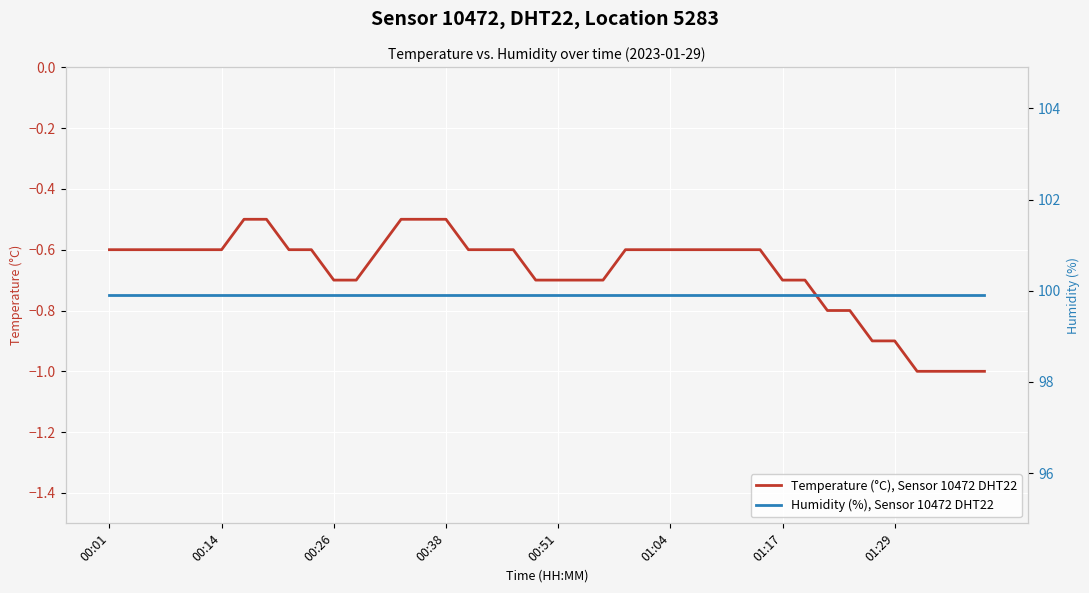

At how many categories does at least one series exceed 64?

40